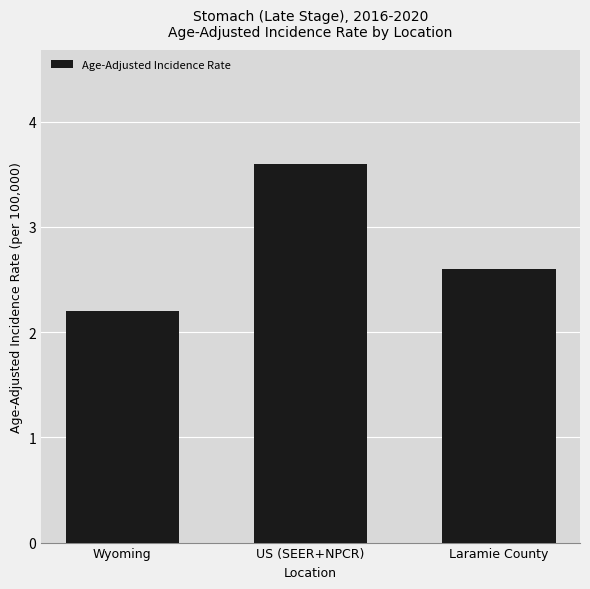

Which category has the highest value across all series?

US (SEER+NPCR)